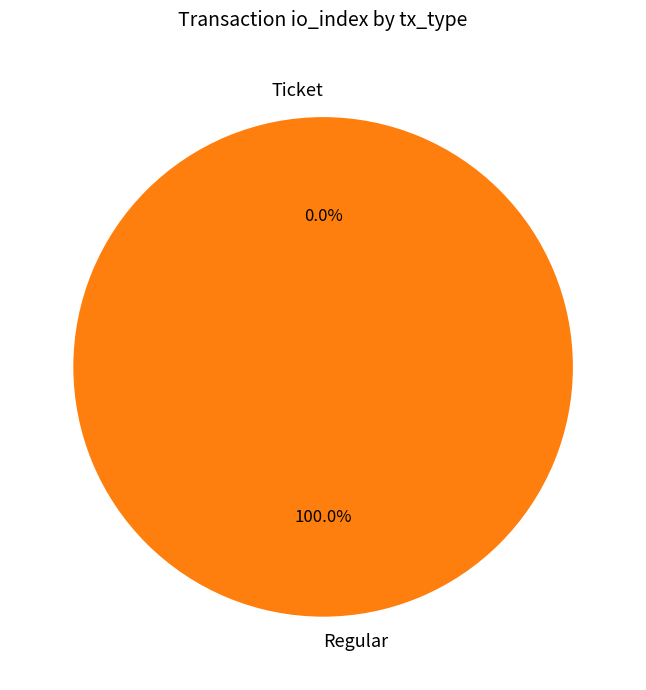

To the nearest percent, what is the average slice percentage?

50%